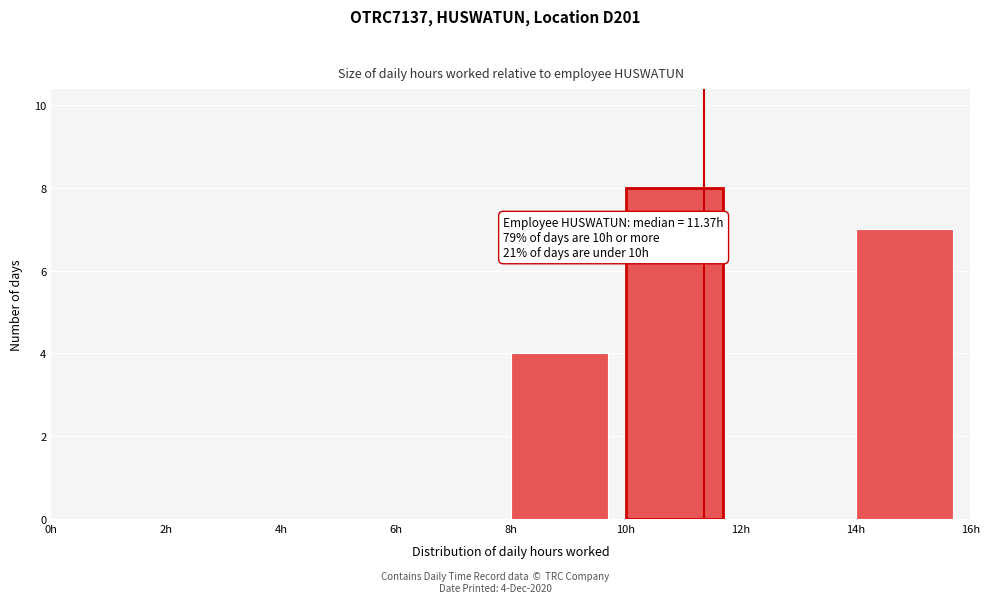

Which range on the x-axis has the tallest bar?

10 to 12